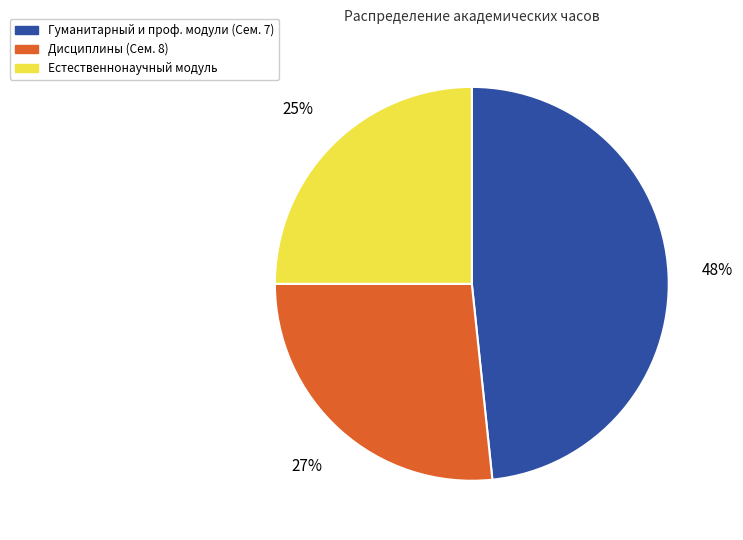

Which has a higher value, Дисциплины (Сем. 8) or Гуманитарный и проф. модули (Сем. 7)?

Гуманитарный и проф. модули (Сем. 7)